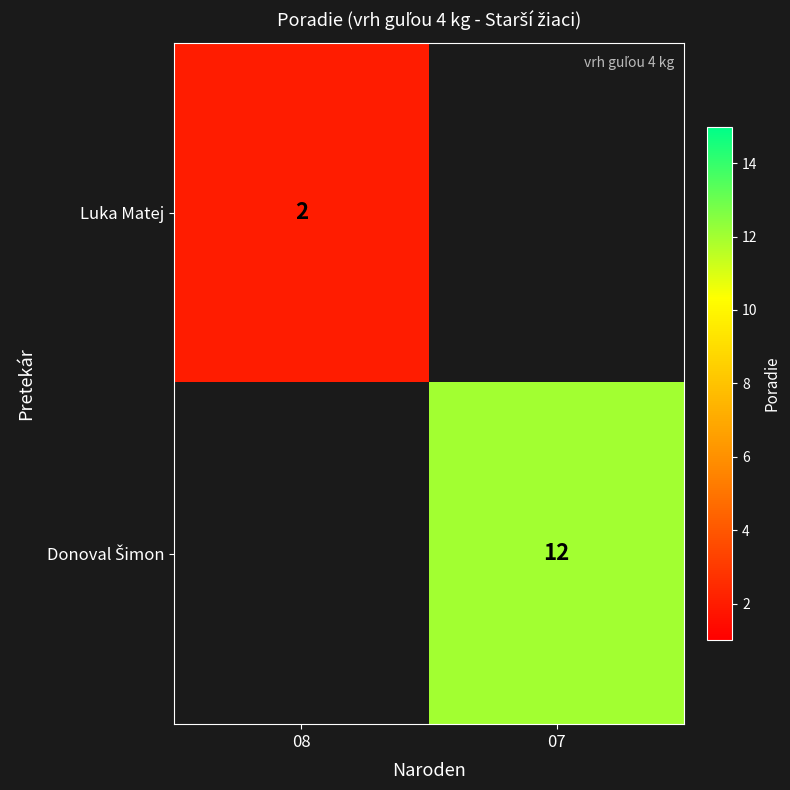

The Luka Matej series shows 2 at 08. True or false?

True